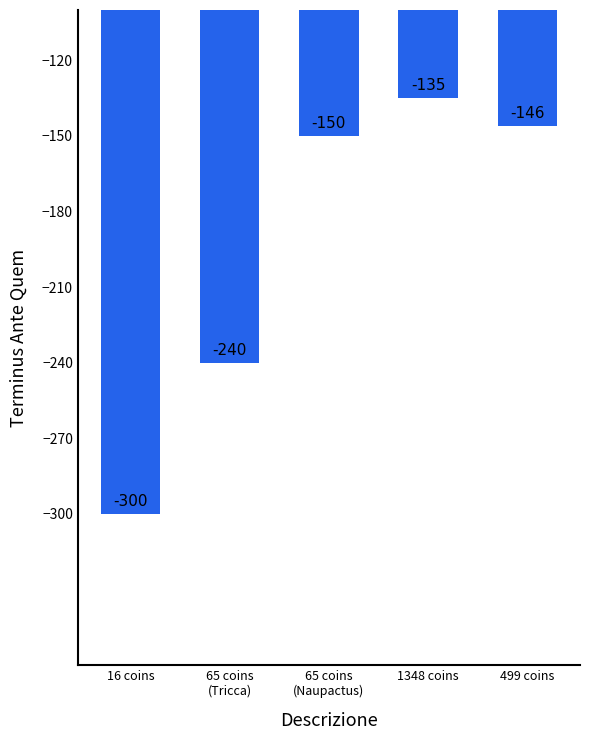

What is the greatest value displayed?

-135